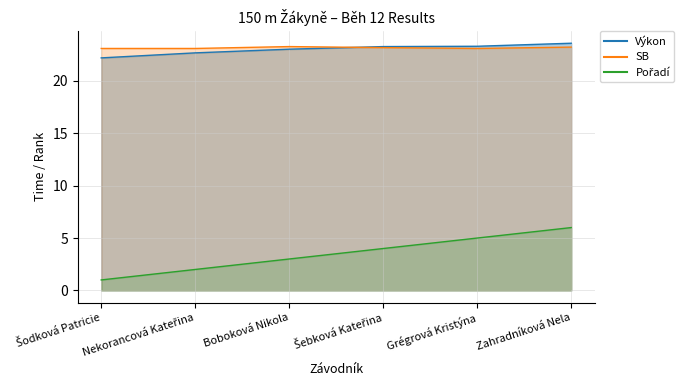

What value does the SB series have at Zahradníková Nela?

23.2